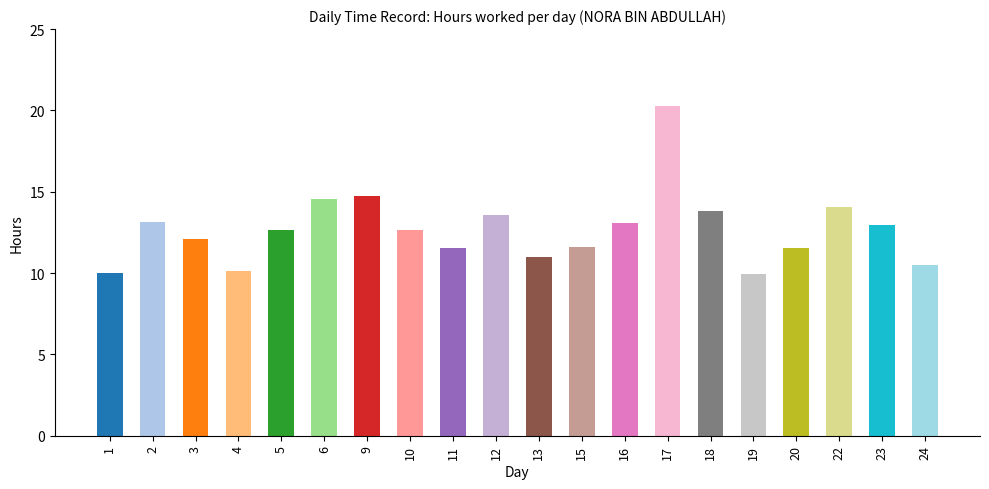

How many series are shown in this chart?

1